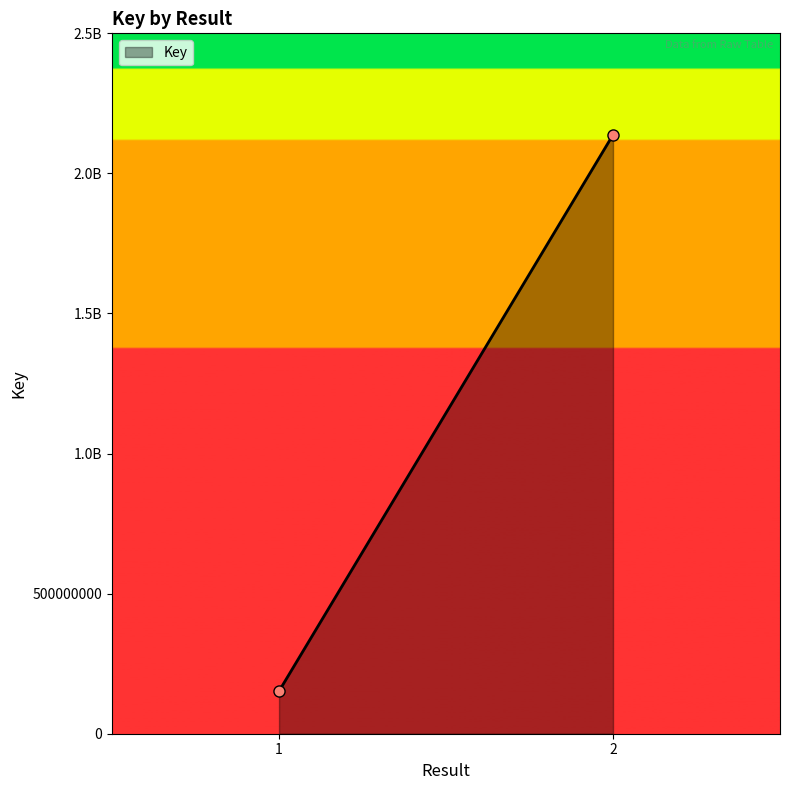

True or false: there are more than 2 points higher than both neighbors.

False